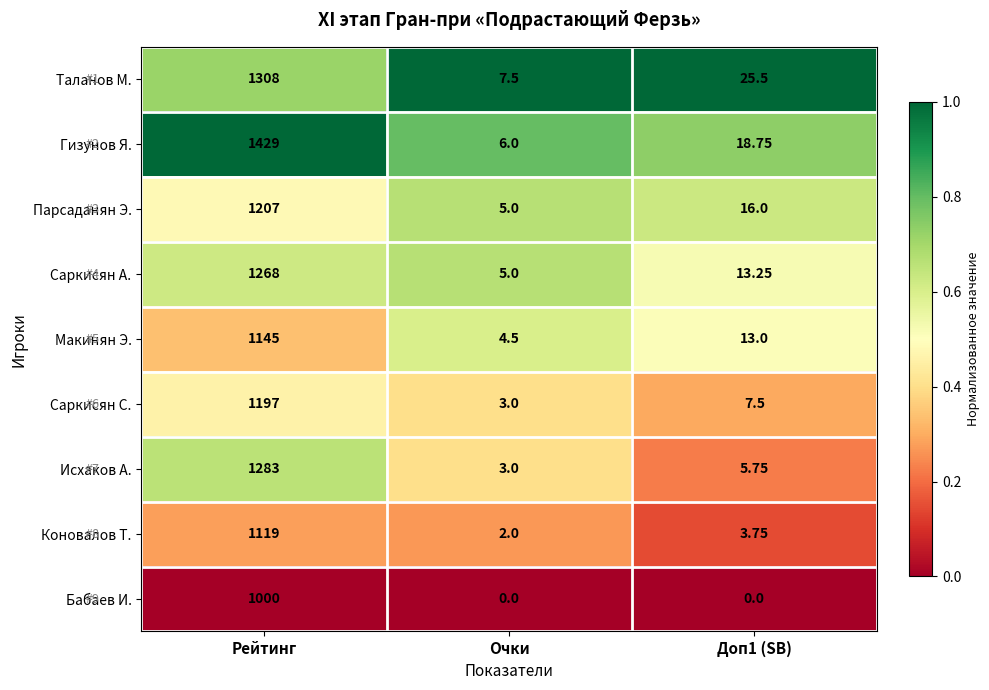

Between Рейтинг and Очки, which series saw the biggest shift?

Гизунов Я.